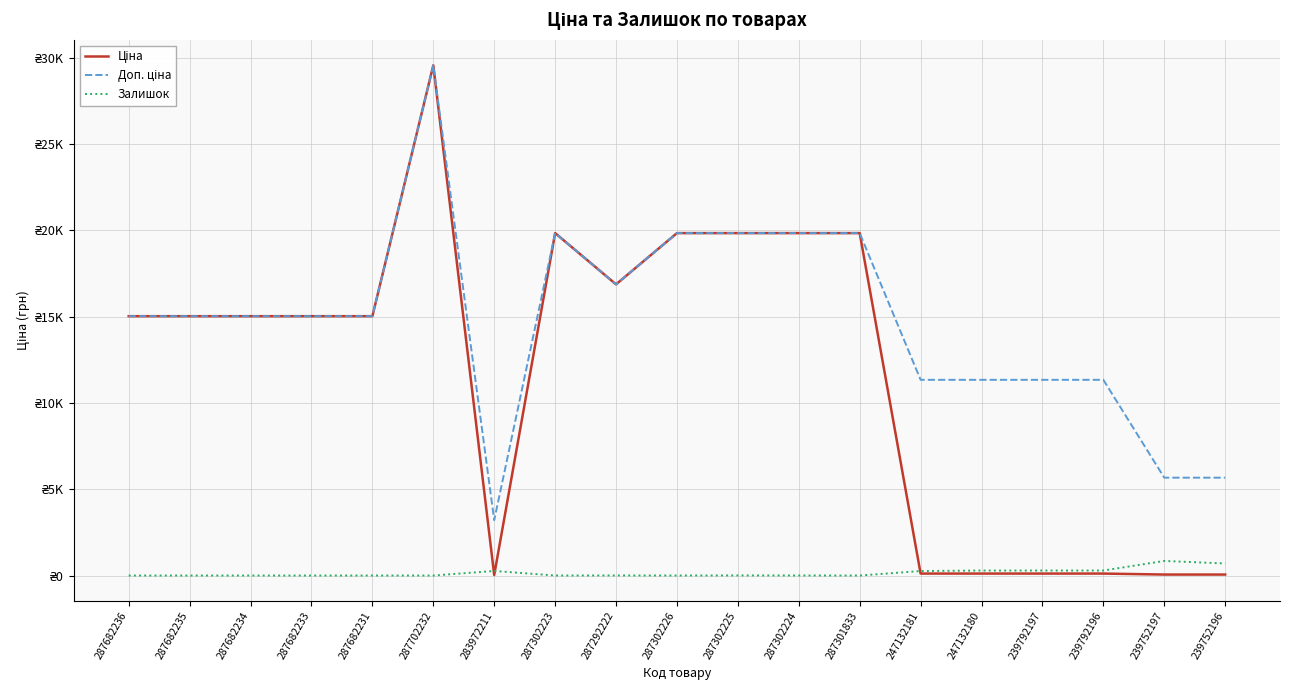

What is the difference between the Ціна values at 287682233 and 239792197?

14905.9